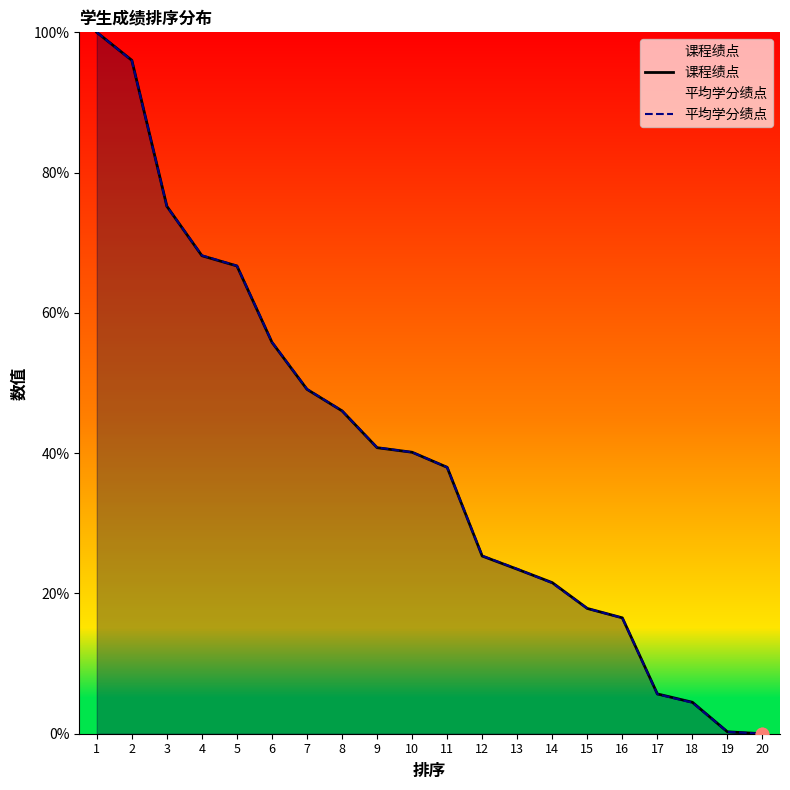

What are all the series names shown in the legend?

课程绩点, 平均学分绩点